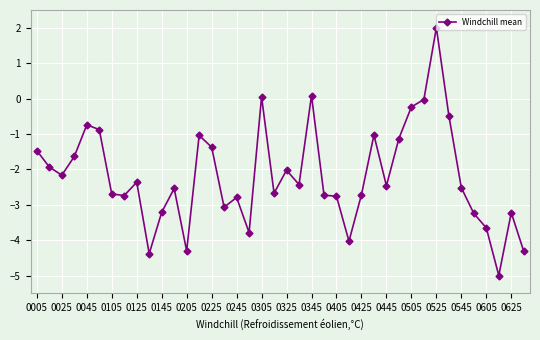

What is the difference between the second highest and minimum values?

5.1